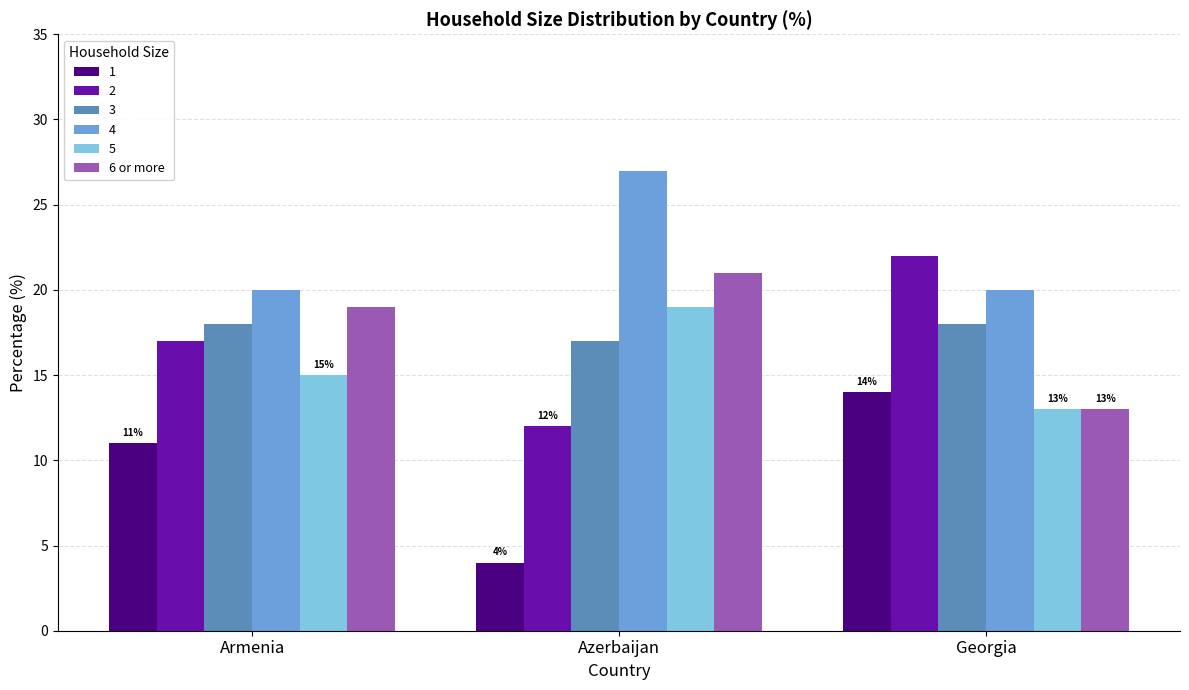

Is it true that 6 or more equals 18 at Georgia?

False